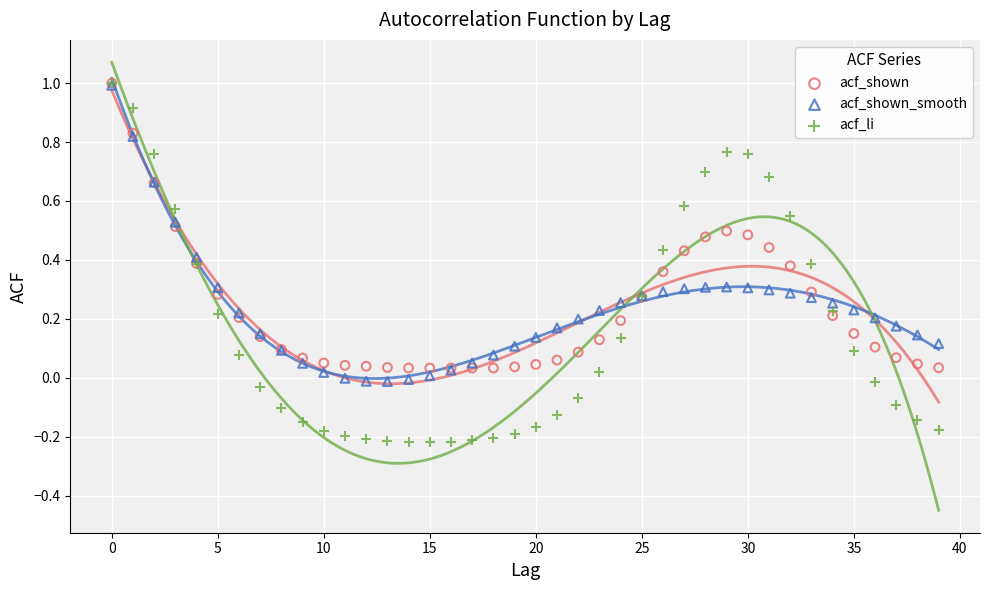

What are all the series names shown in the legend?

acf_shown, acf_shown_smooth, acf_li